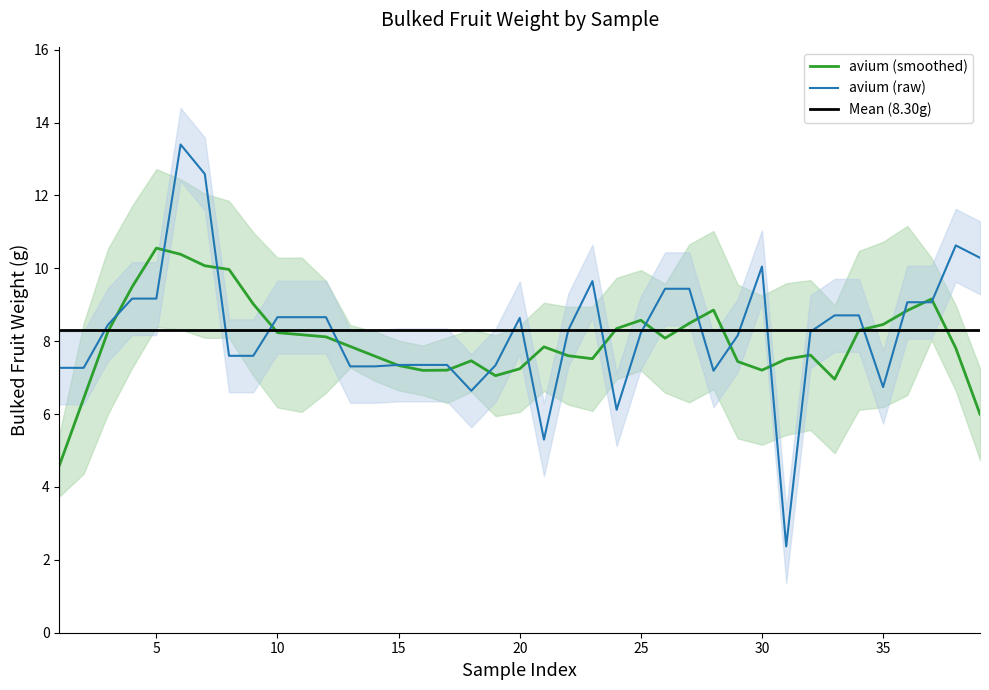

Does the chart display data point markers on the line(s)?

No